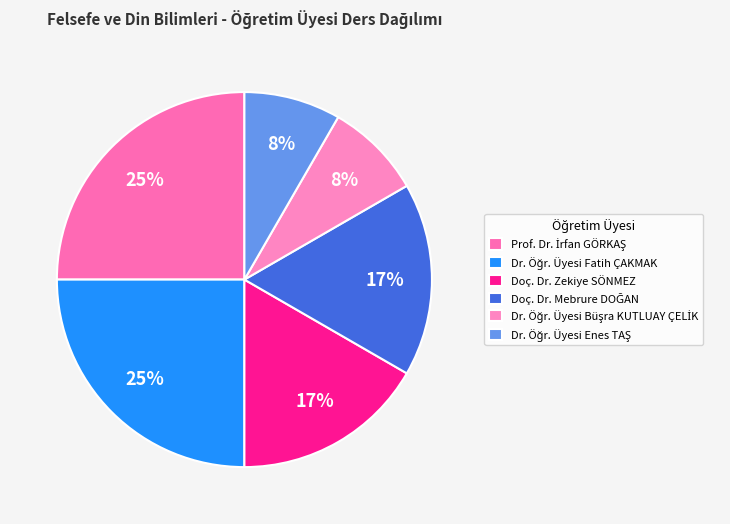

Is it true that Prof. Dr. İrfan GÖRKAŞ is 13% of the pie?

False